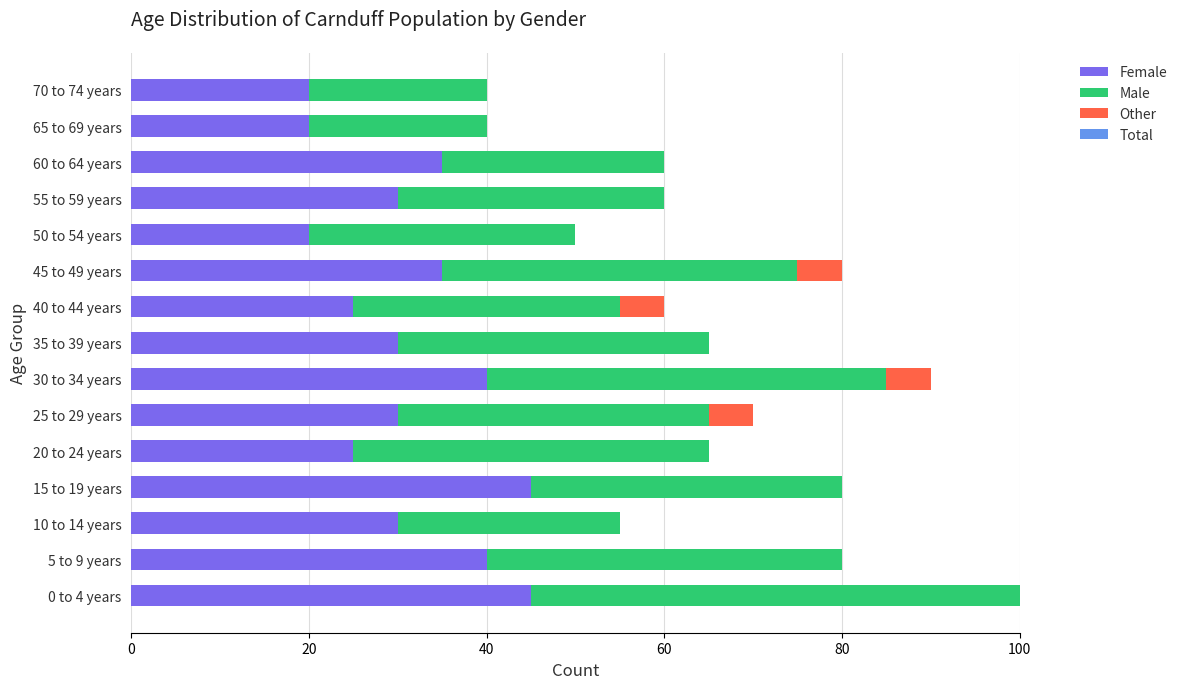

Is it true that Female equals 62 at 15 to 19 years?

False